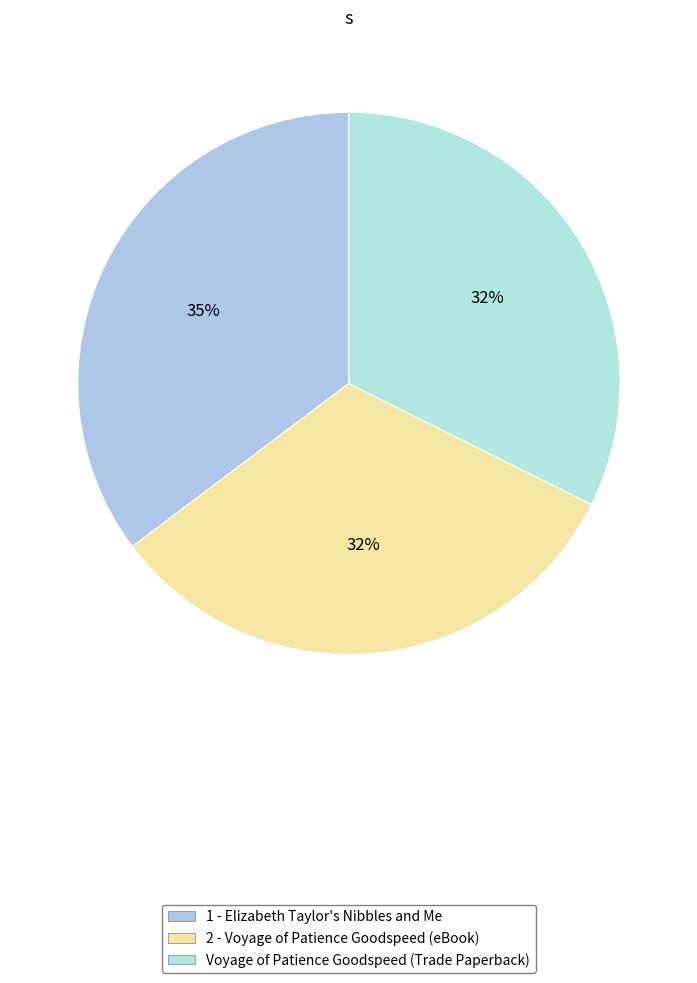

Count the number of slices in the pie.

3